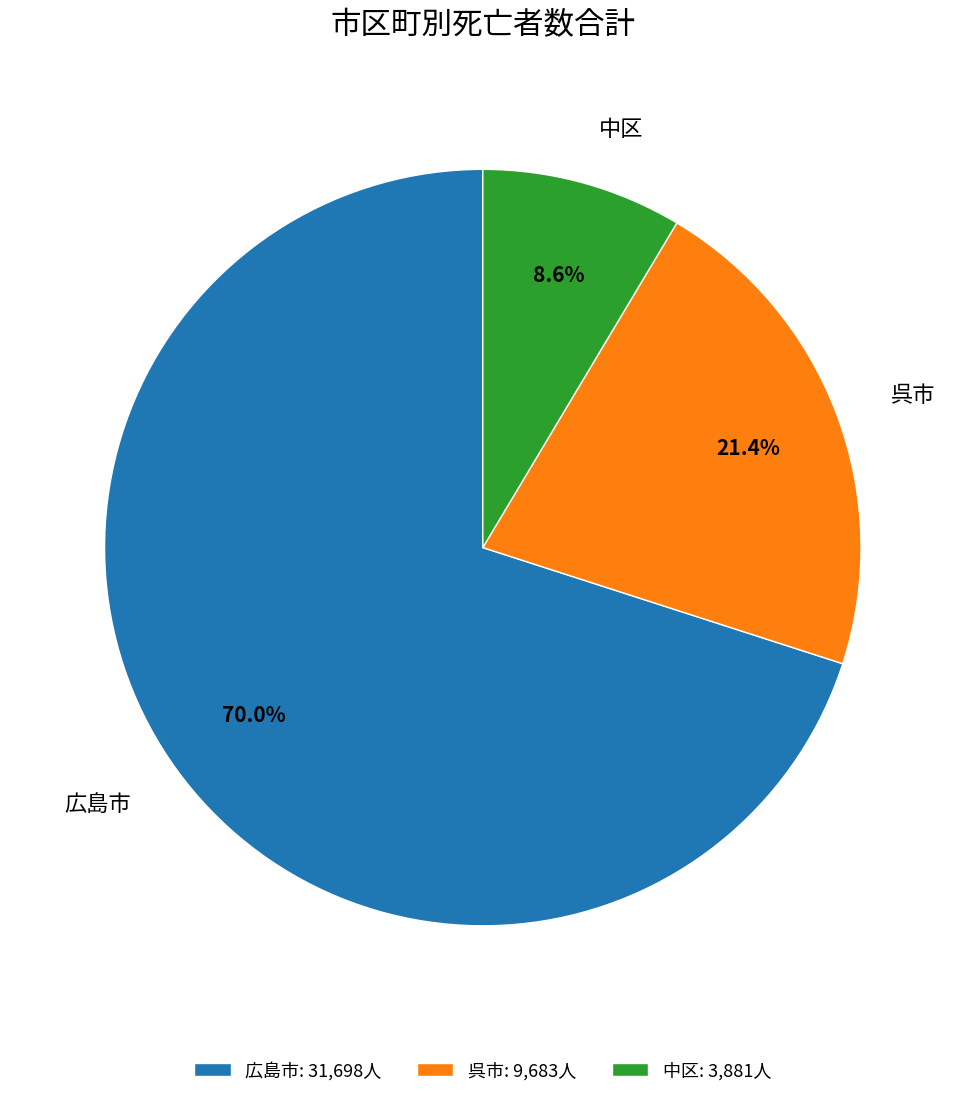

Is there a majority slice in this chart?

Yes